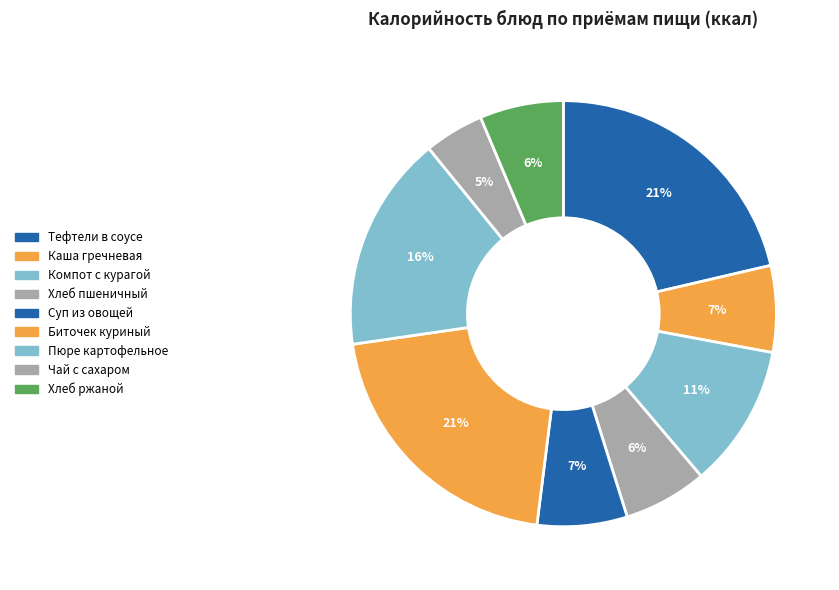

To the nearest percent, what is the difference between the Компот с курагой and Биточек куриный slice percentages?

10%